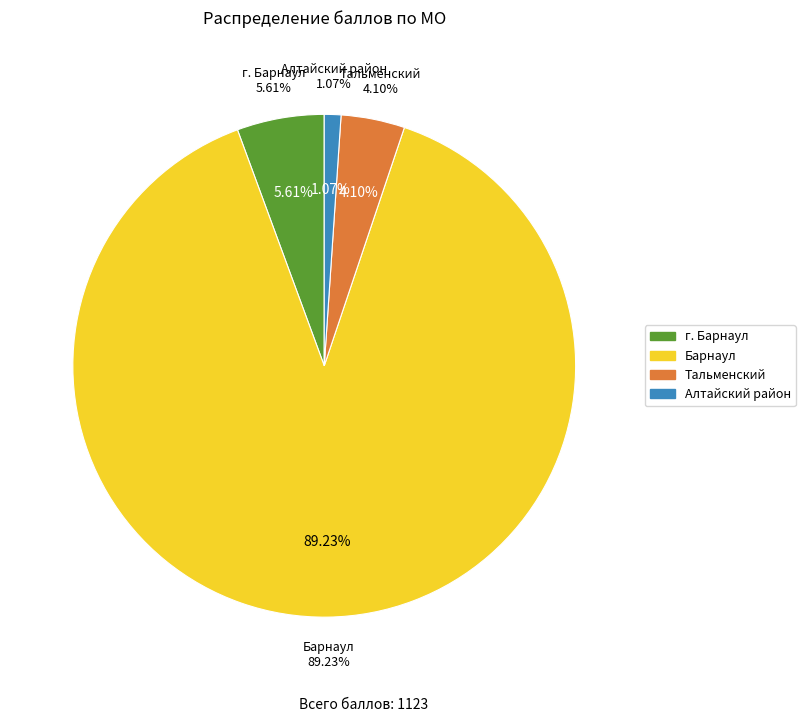

Combined, do Тальменский and Алтайский район account for over 50%?

No